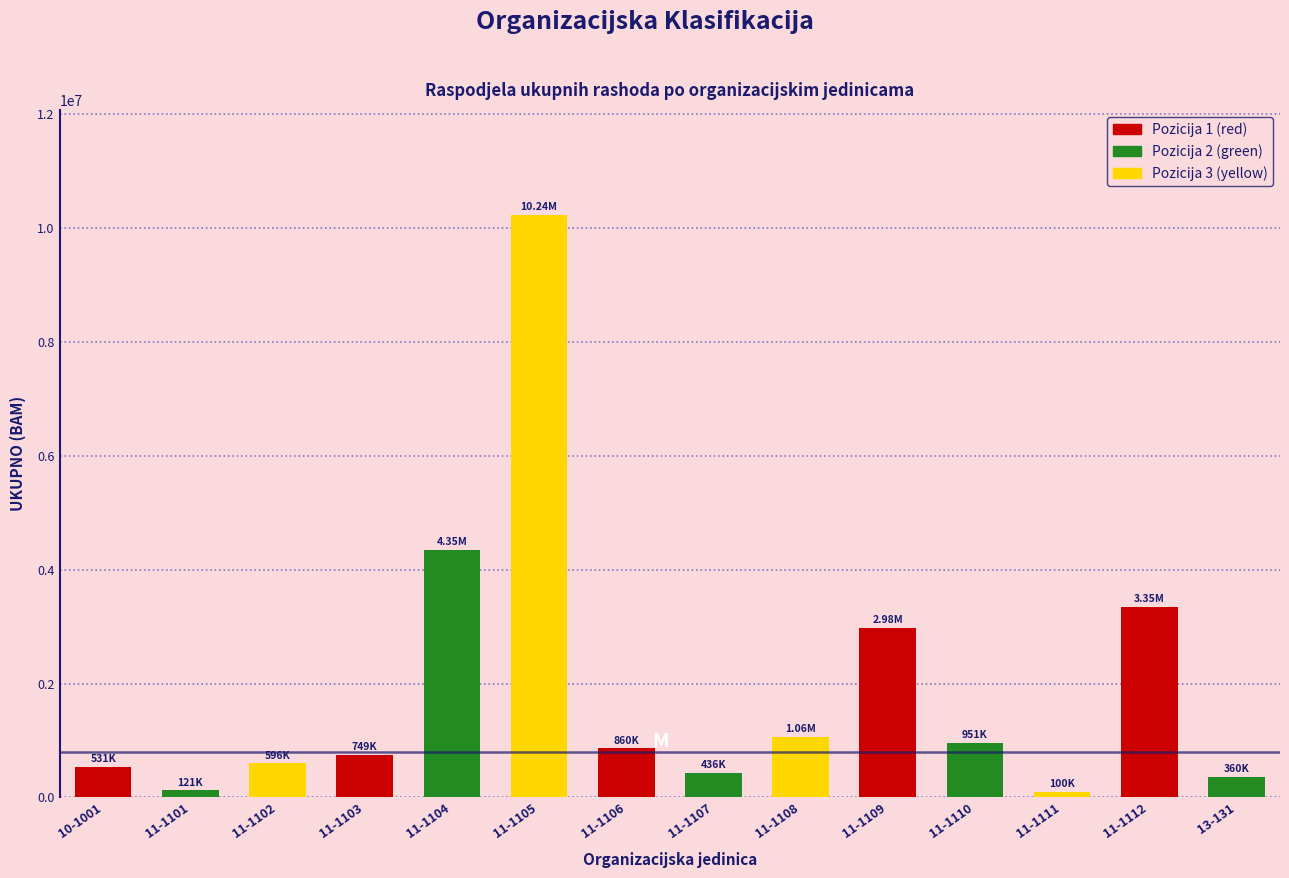

What is the ratio of the value at 11-1112 to the value at 11-1106?

3.9